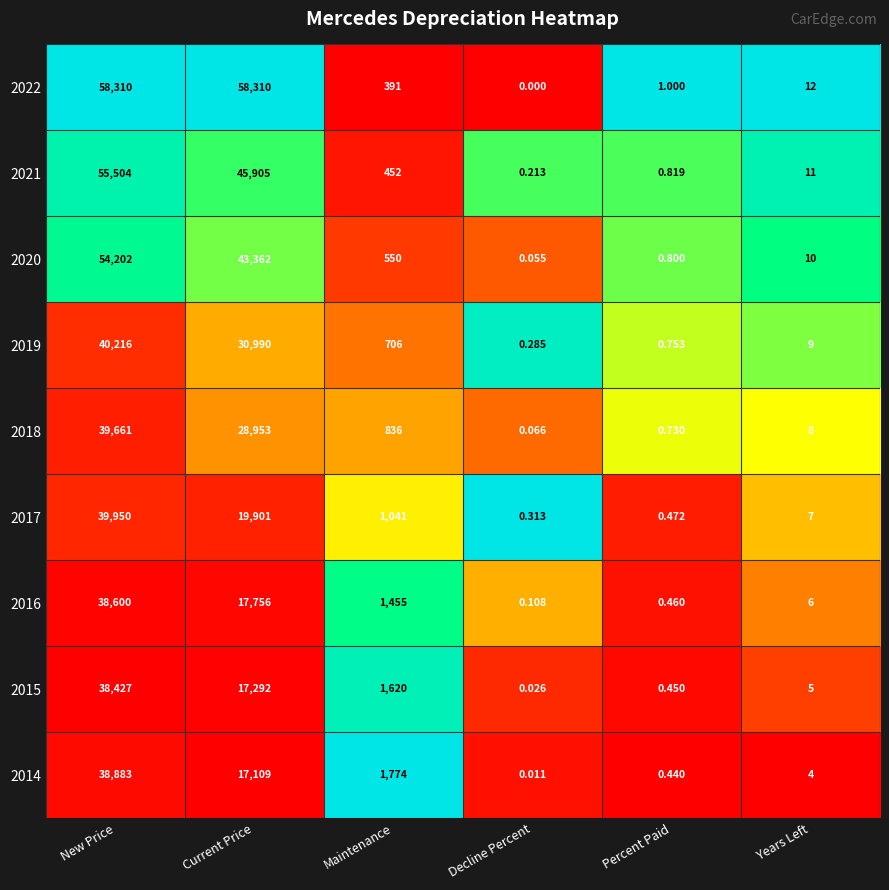

Which series has the largest range (max minus min)?

2022